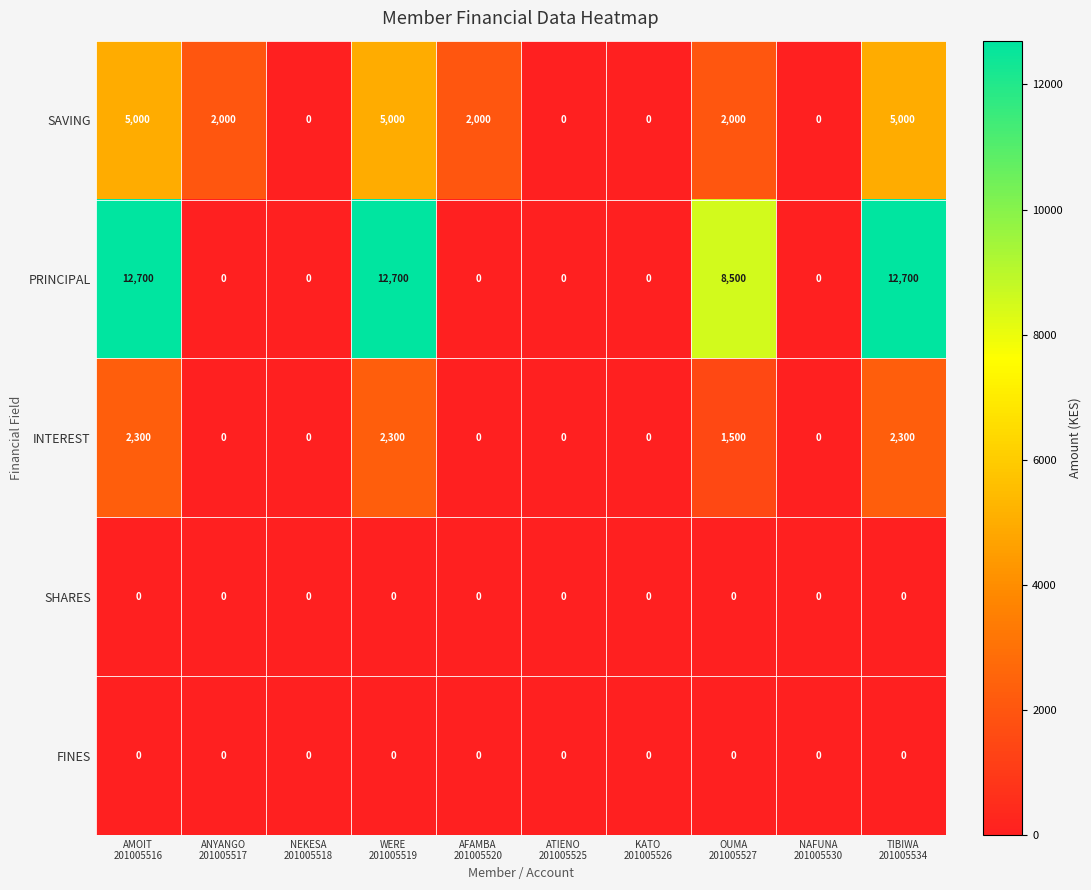

Which series has the largest total across all categories?

PRINCIPAL